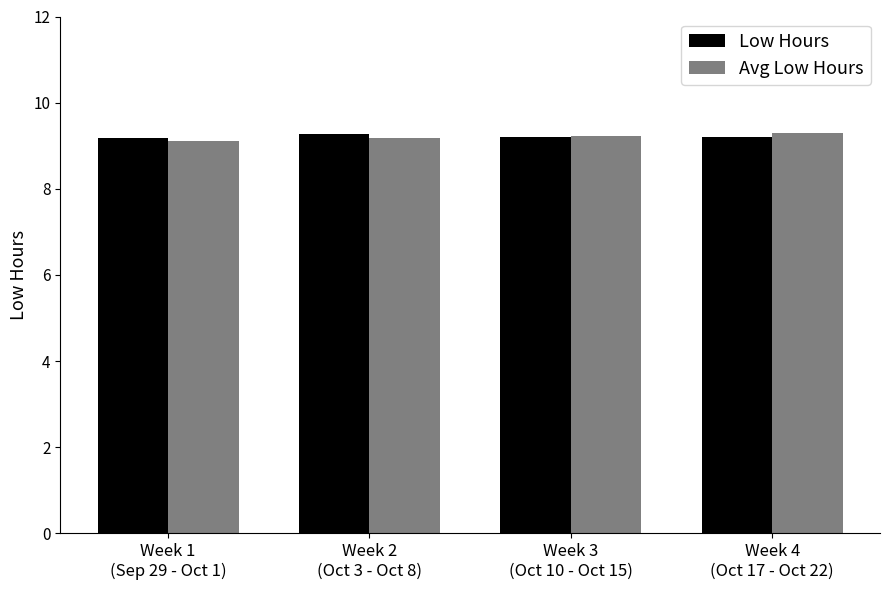

What value does the Low Hours series have at Week 2
(Oct 3 - Oct 8)?

9.3